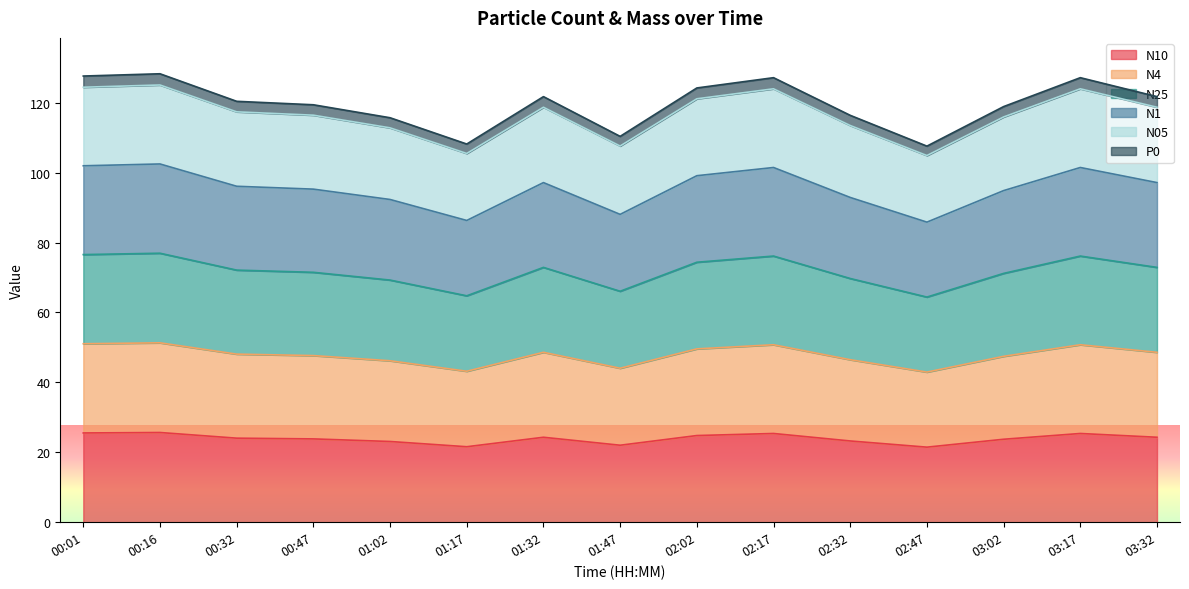

At which label is P0 closest to 47?

03:02